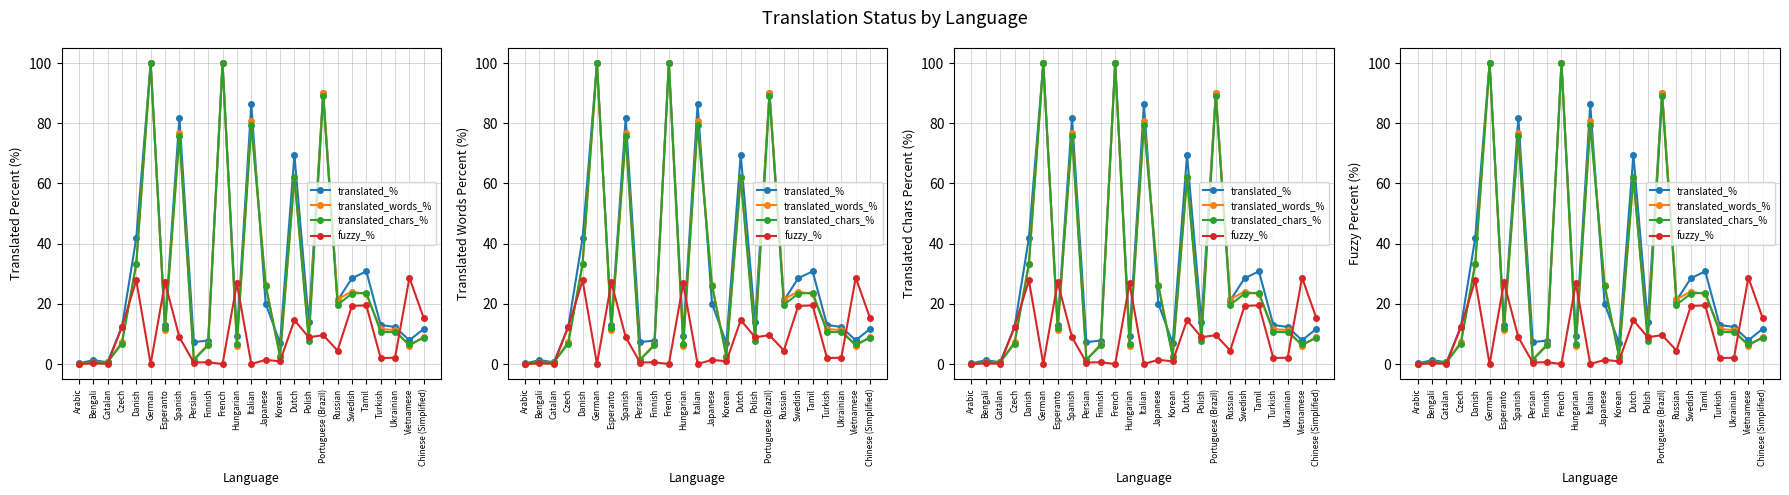

How many times do fuzzy_% and translated_% cross each other?

7